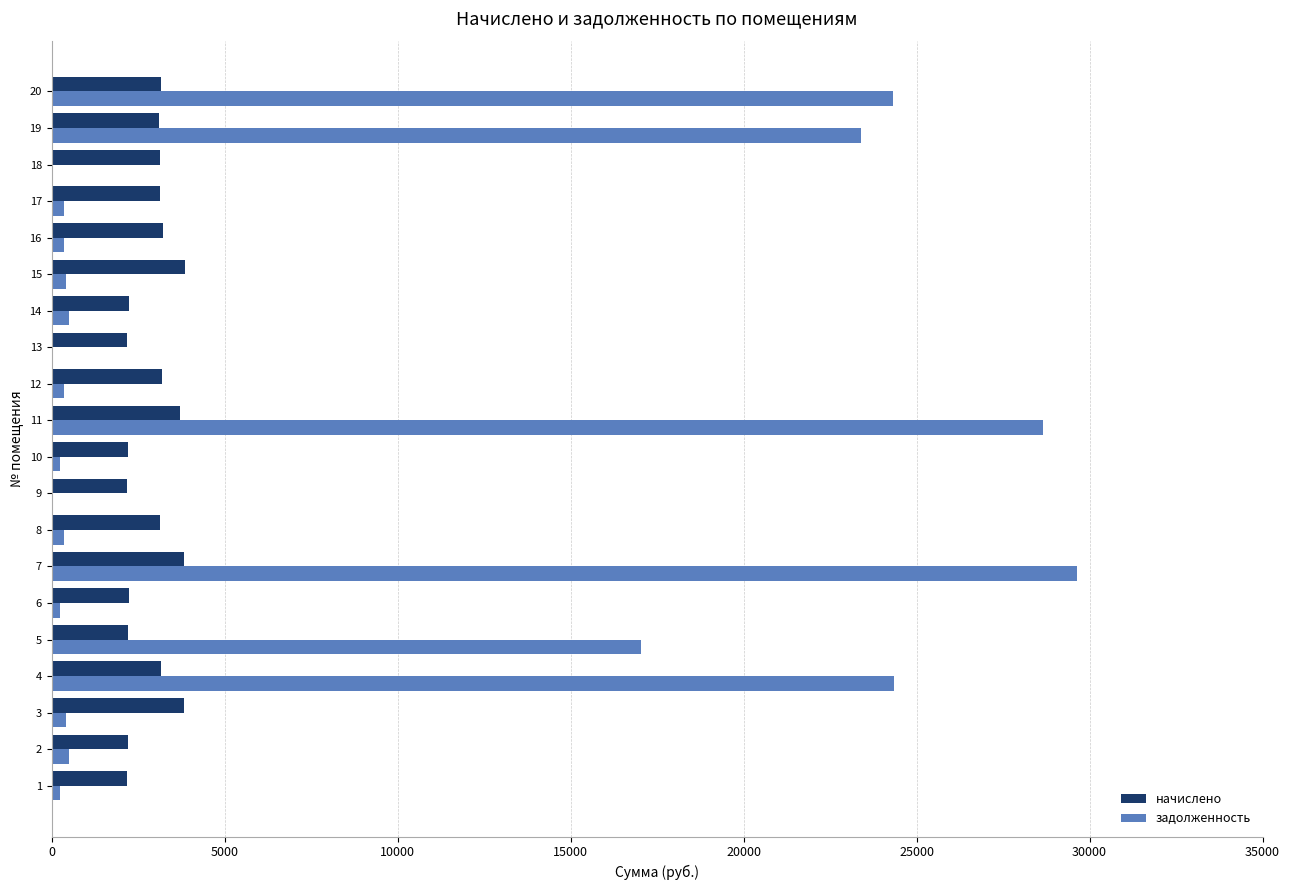

At which category is the sum across all series the highest?

7